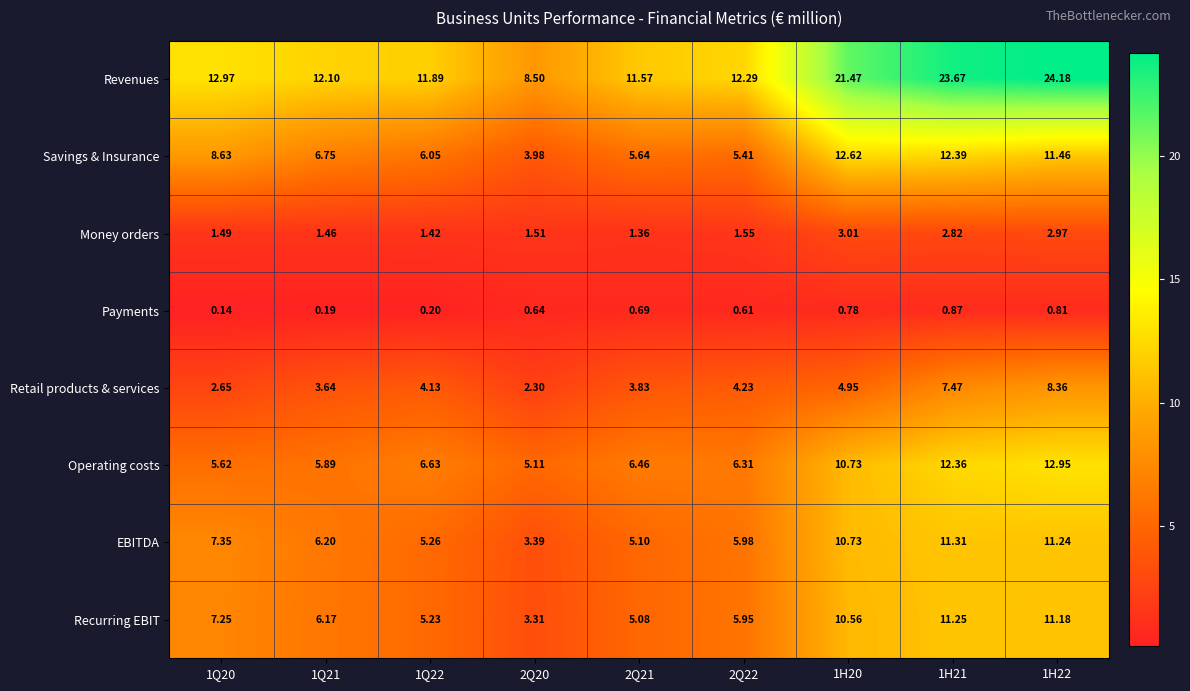

Which series changed the most between 2Q21 and 2Q22?

EBITDA